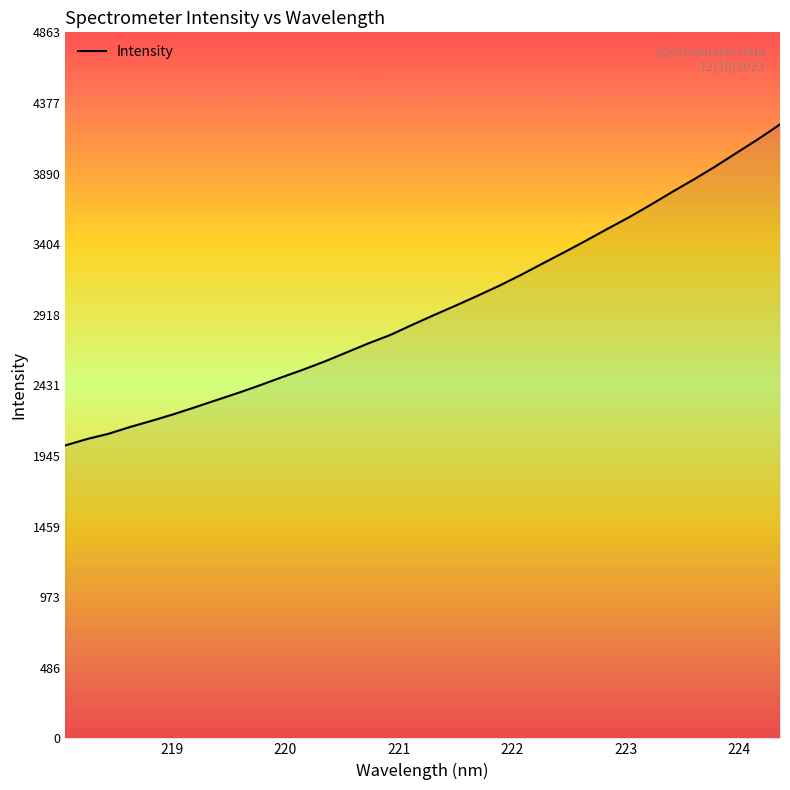

What is the maximum value shown in the chart?

4228.5